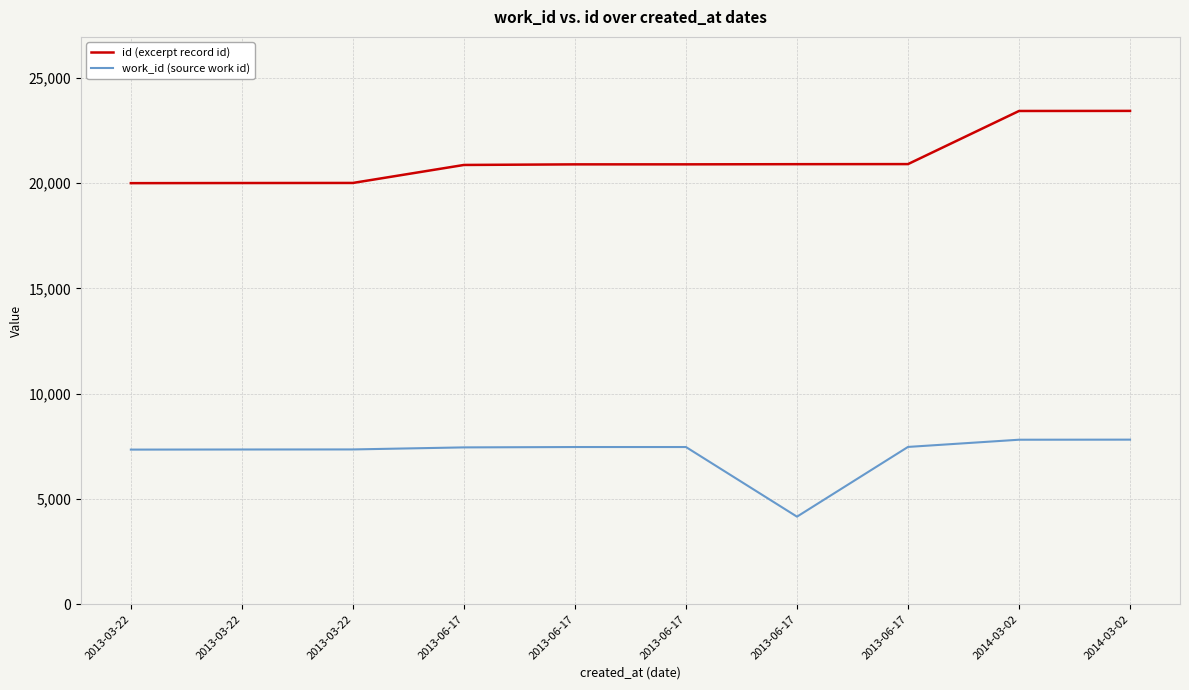

What are all the series names shown in the legend?

id (excerpt record id), work_id (source work id)